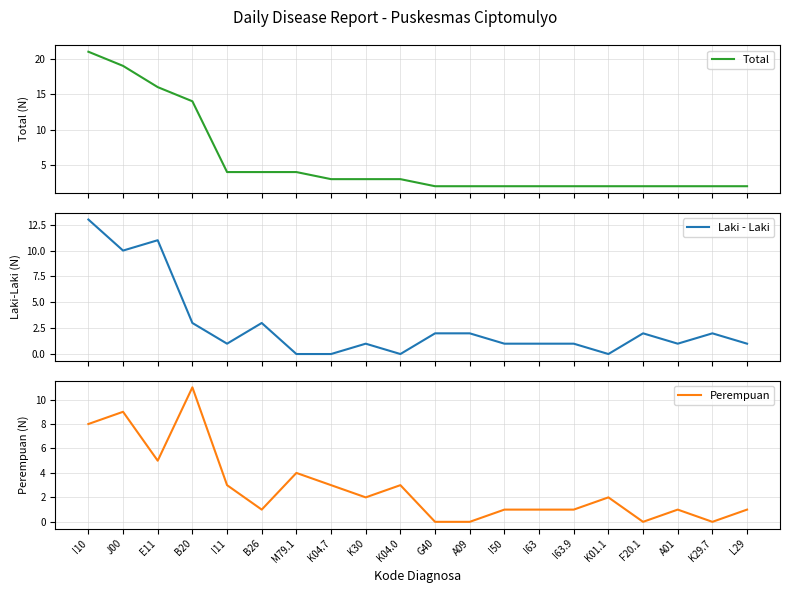

What are all the series names shown in the legend?

Total, Laki - Laki, Perempuan